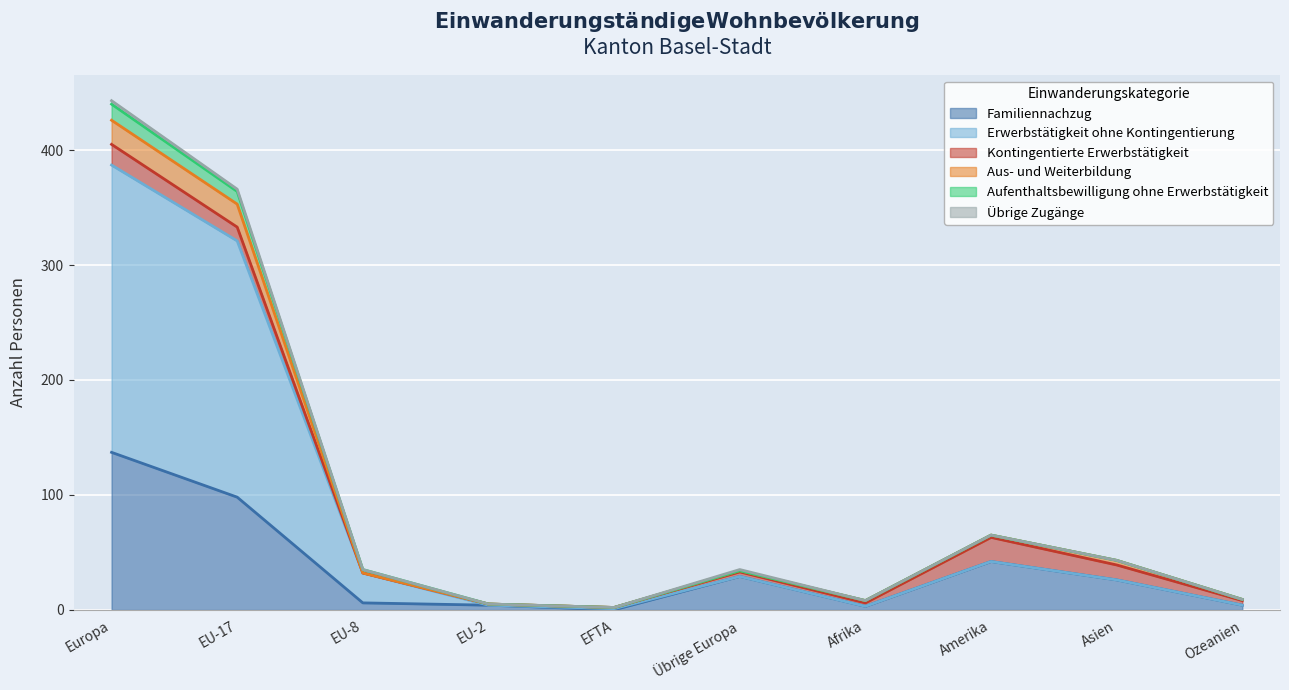

Where does the Erwerbstätigkeit ohne Kontingentierung series first go above 29?

Europa